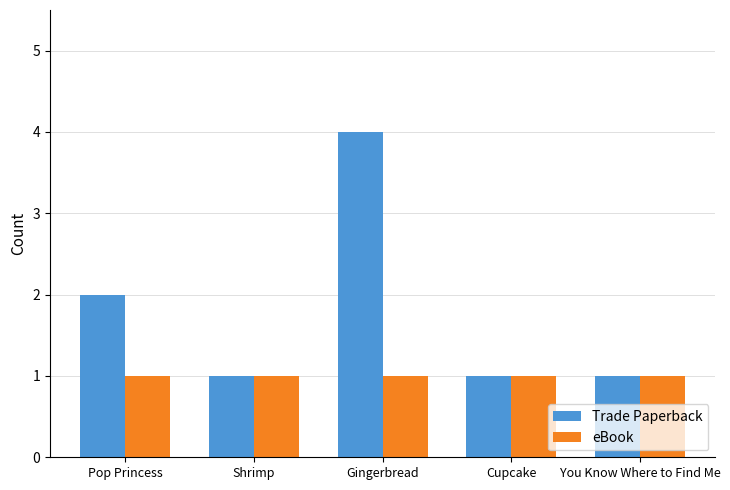

The value of eBook at Cupcake is 1. True or false?

True